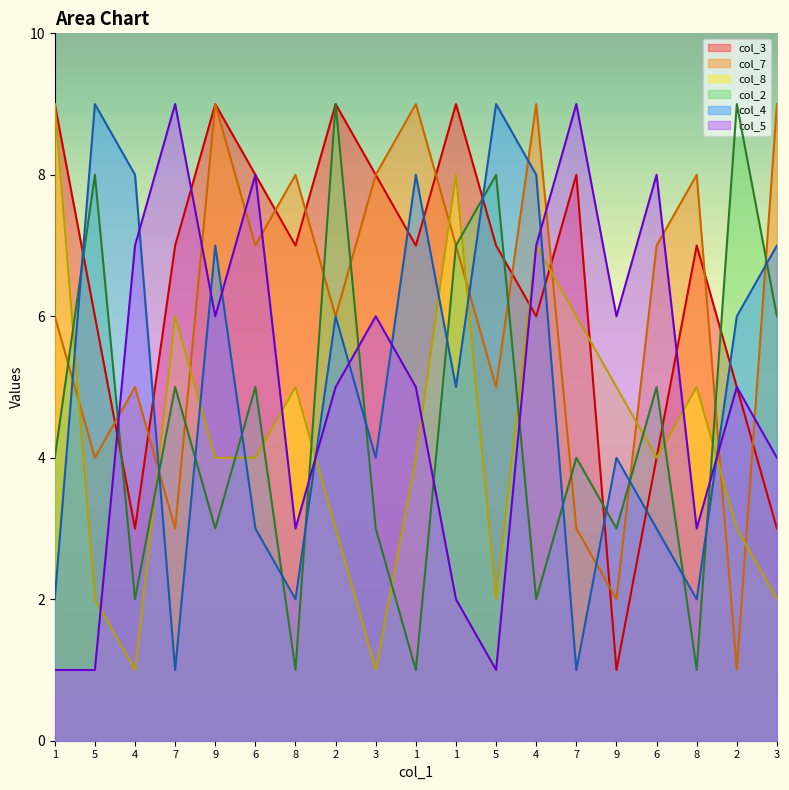

The col_7 series shows 2 at 1. True or false?

False